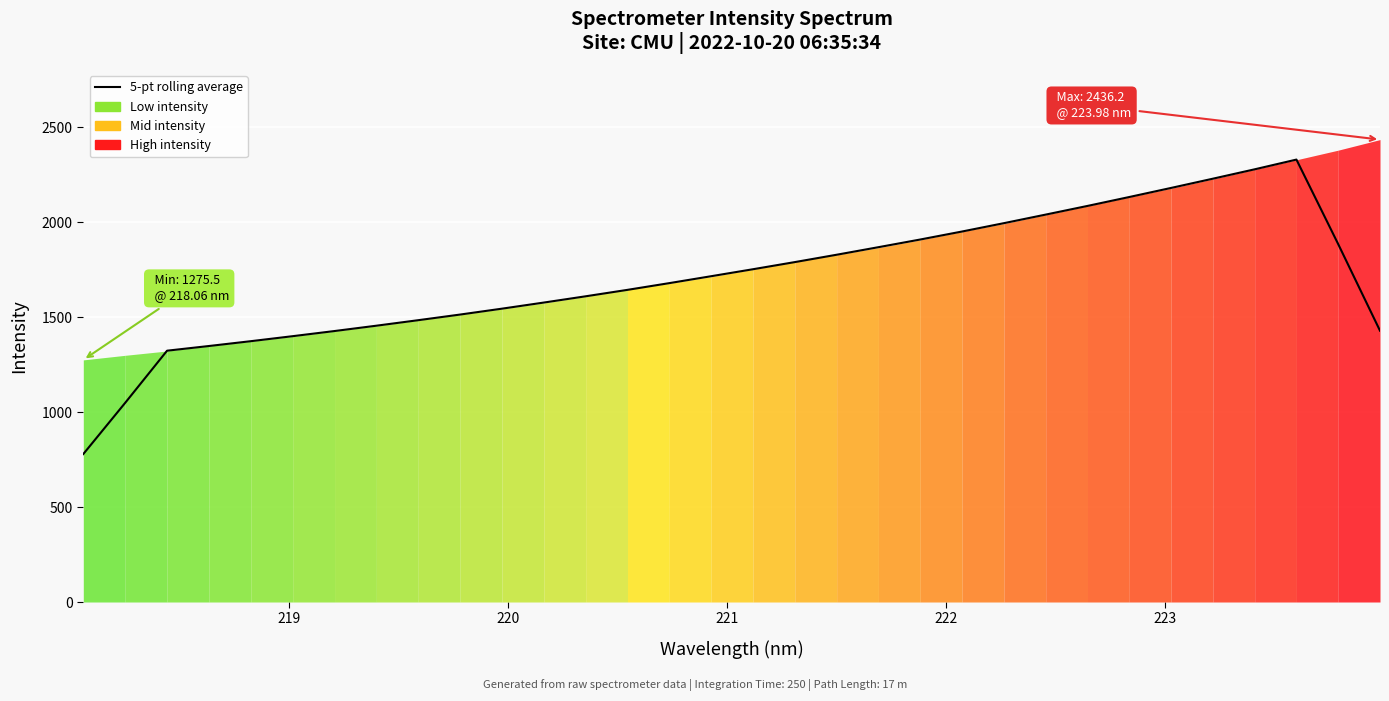

What is the smallest value displayed?

779.5